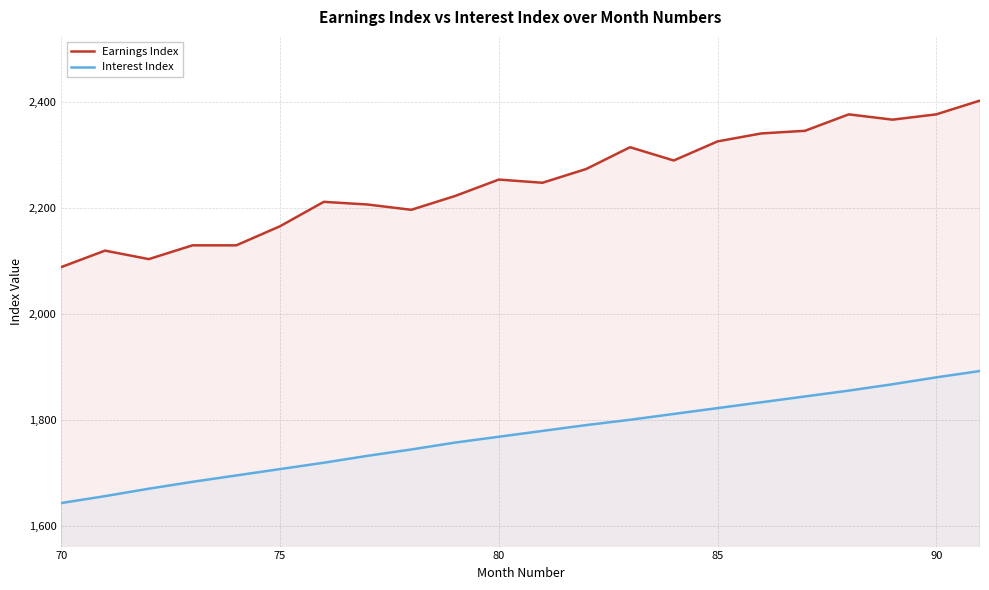

Which series has the largest range (max minus min)?

Earnings Index